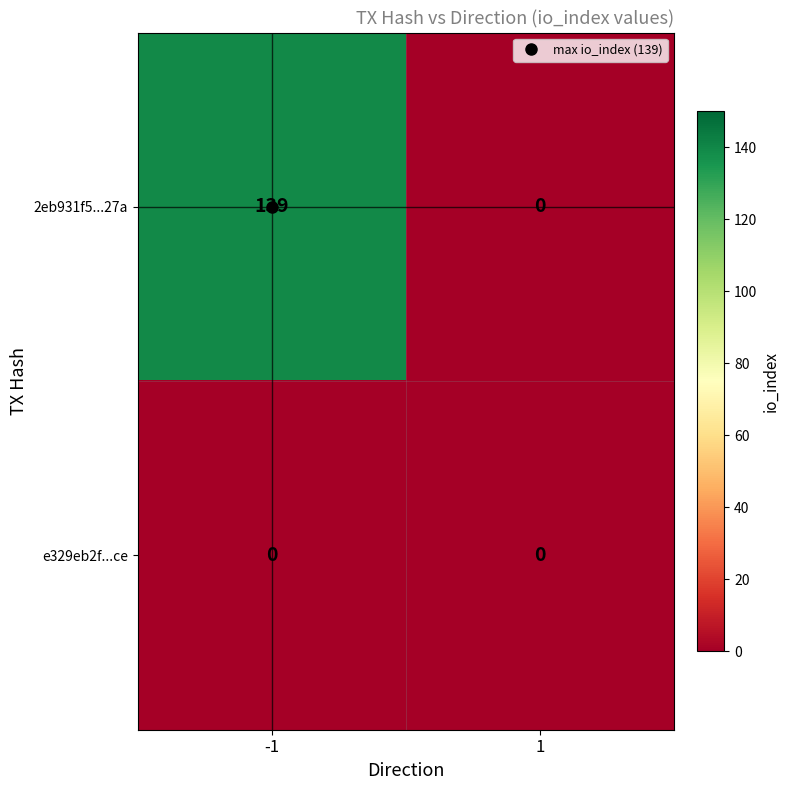

What is the difference between the 2eb931f5...27a values at -1 and 1?

139